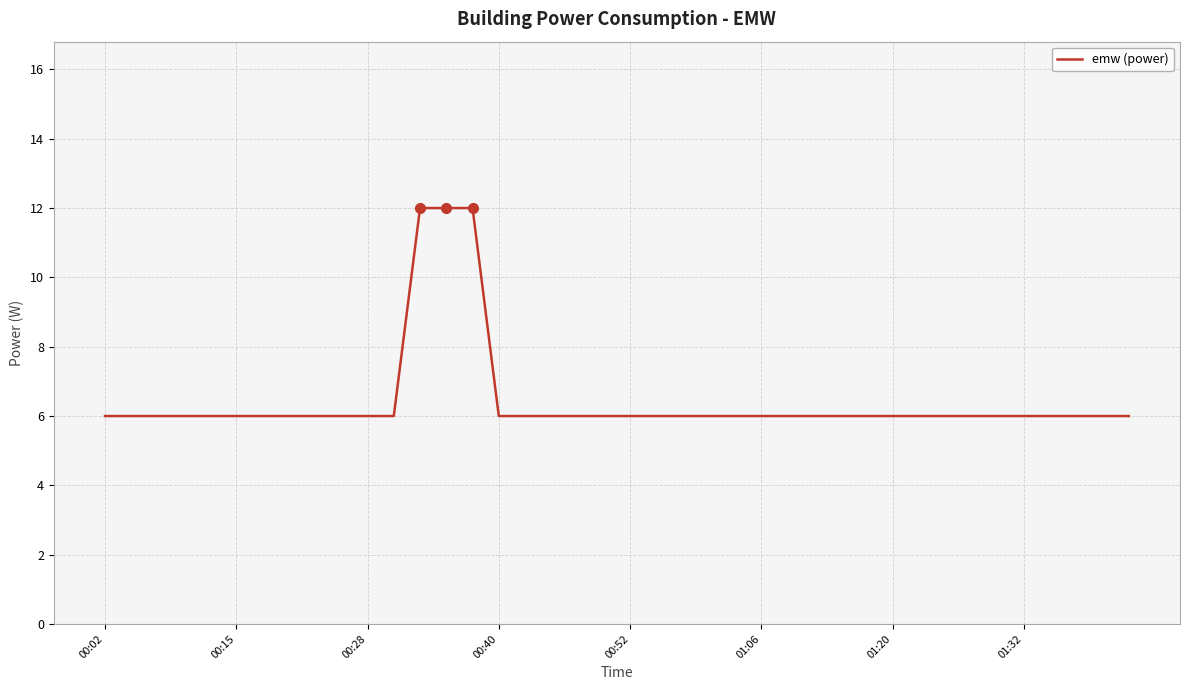

What is the greatest value displayed?

12